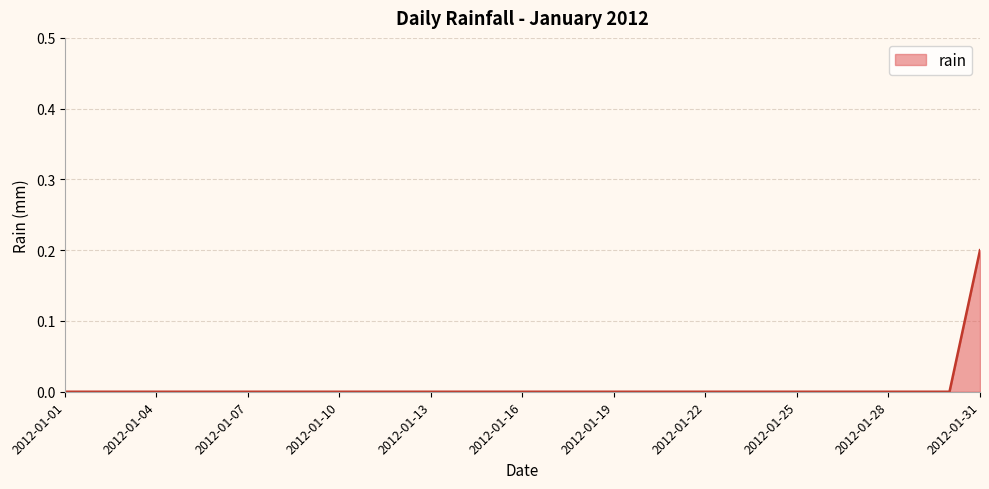

Rank the categories by value from lowest to highest.

2012-01-01, 2012-01-02, 2012-01-03, 2012-01-04, 2012-01-05, 2012-01-06, 2012-01-07, 2012-01-08, 2012-01-09, 2012-01-10, 2012-01-11, 2012-01-12, 2012-01-13, 2012-01-14, 2012-01-15, 2012-01-16, 2012-01-17, 2012-01-18, 2012-01-19, 2012-01-20, 2012-01-21, 2012-01-22, 2012-01-23, 2012-01-24, 2012-01-25, 2012-01-26, 2012-01-27, 2012-01-28, 2012-01-29, 2012-01-30, 2012-01-31